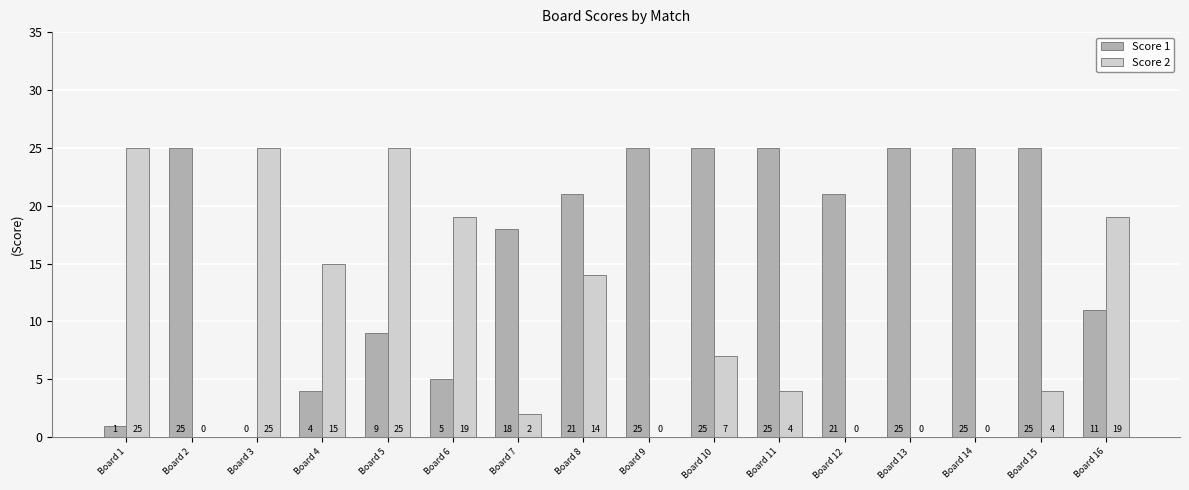

Which series changed the most between Board 5 and Board 10?

Score 2